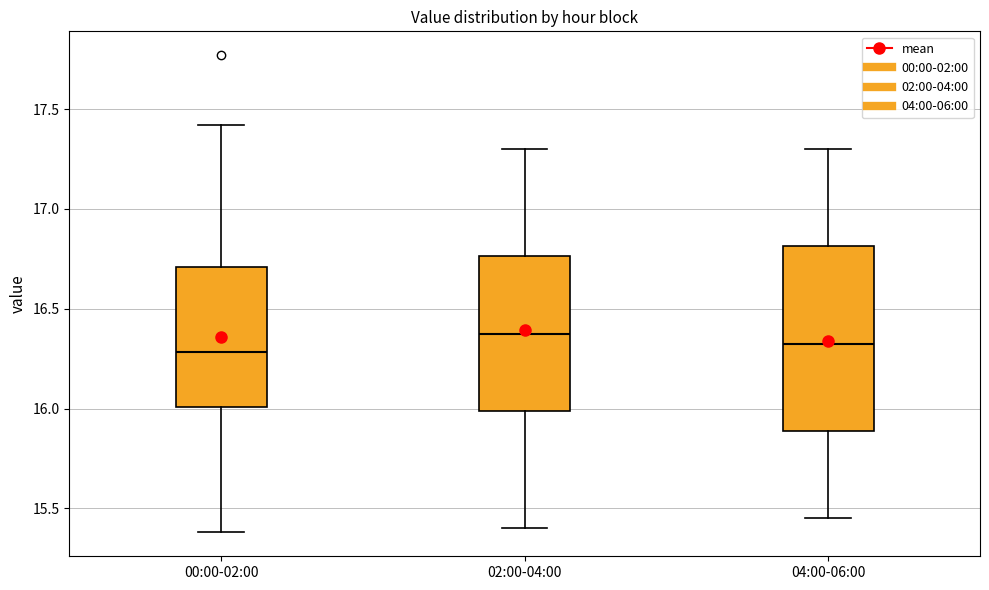

Where does the upper whisker of the box for 00:00-02:00 end on the y-axis? The values are not printed on the chart, so give them approximately, as read against the axis.

17.40